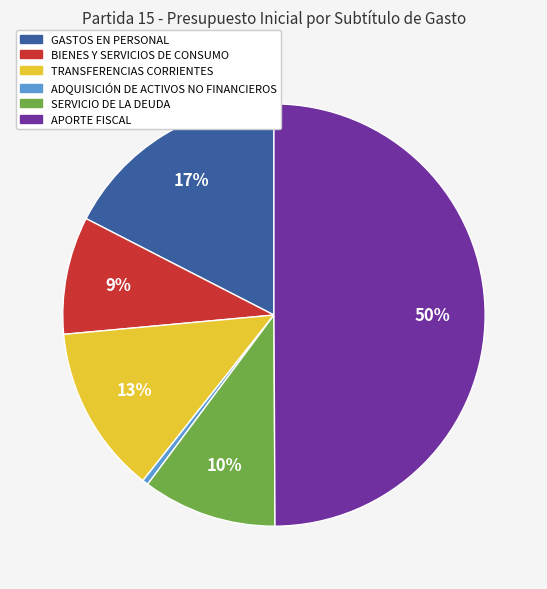

To the nearest percent, what is the difference between the APORTE FISCAL and BIENES Y SERVICIOS DE CONSUMO slice percentages?

41%